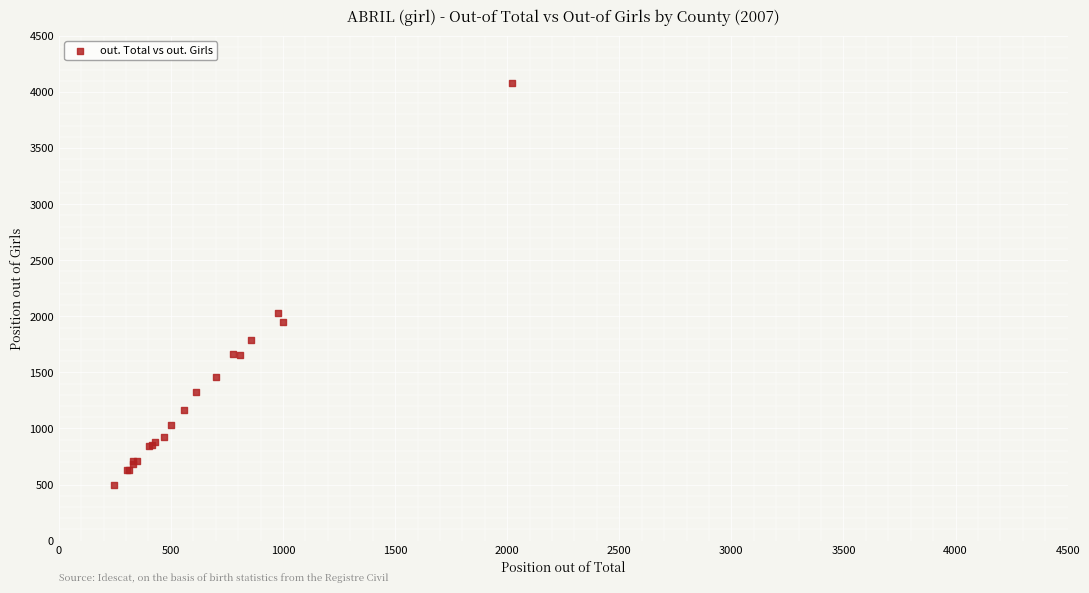

What Y value in the scatter plot is closest to 2291?

2026